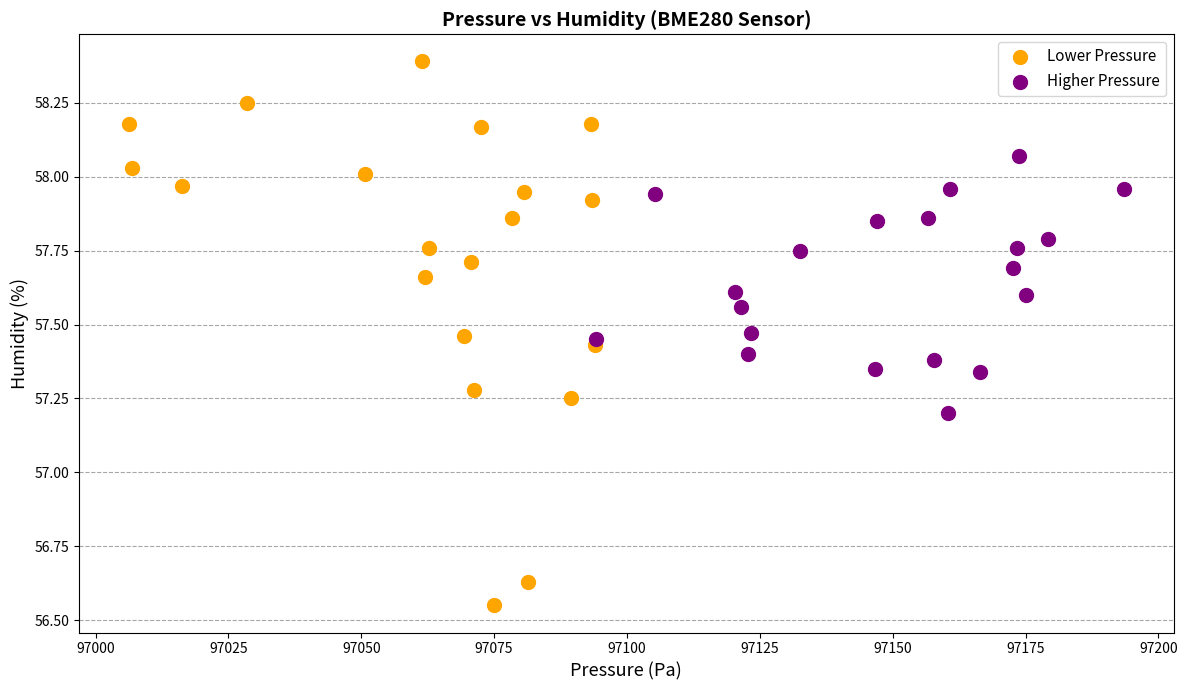

Which series reaches the minimum Y coordinate?

Lower Pressure